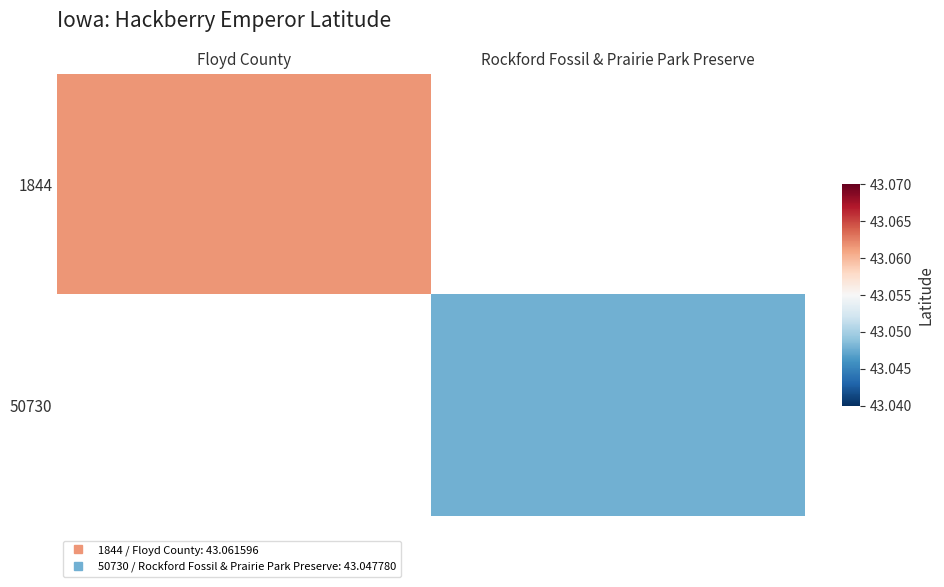

True or false: 50730 has a value of 20.8 at Rockford Fossil & Prairie Park Preserve.

False